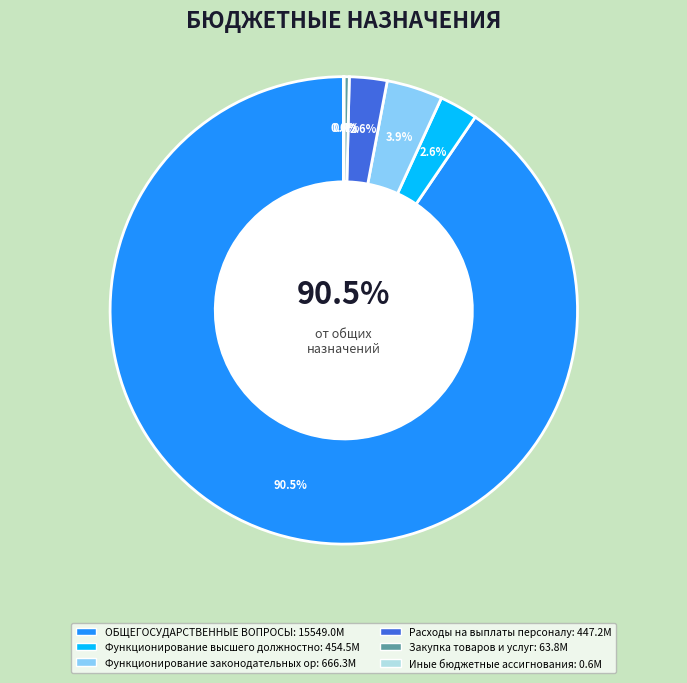

To the nearest percent, what is the average slice percentage?

17%